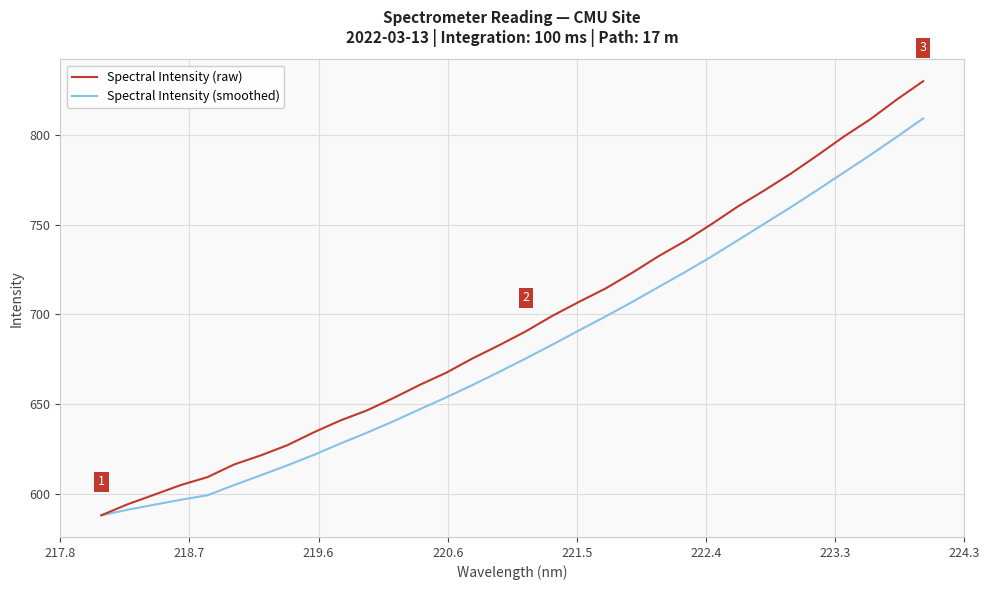

What is the difference between the second highest and second lowest values in the Spectral Intensity (raw) series?

225.4